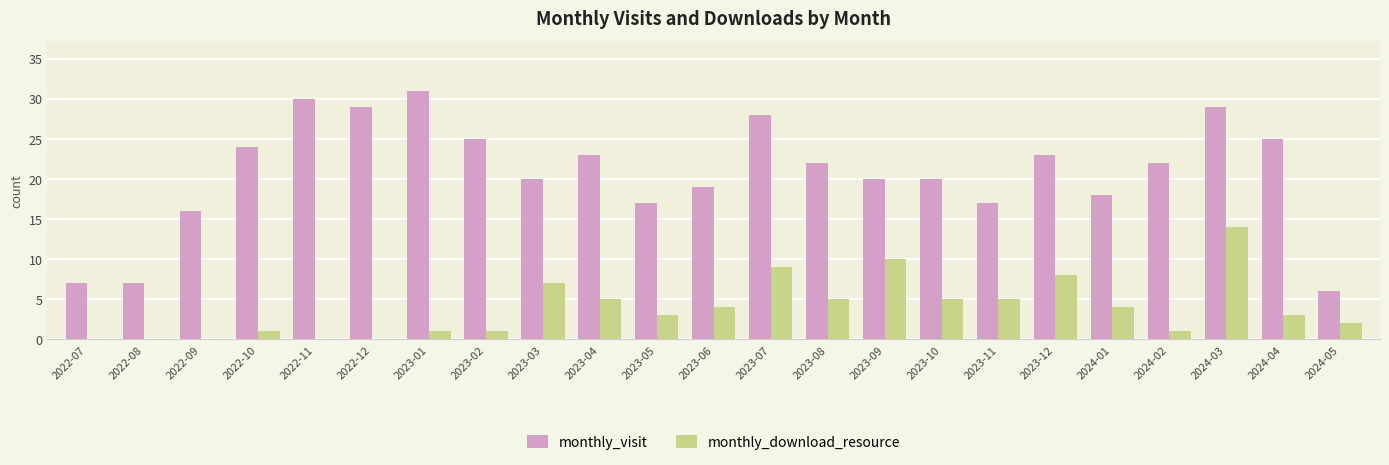

Count the number of categories in the chart.

23